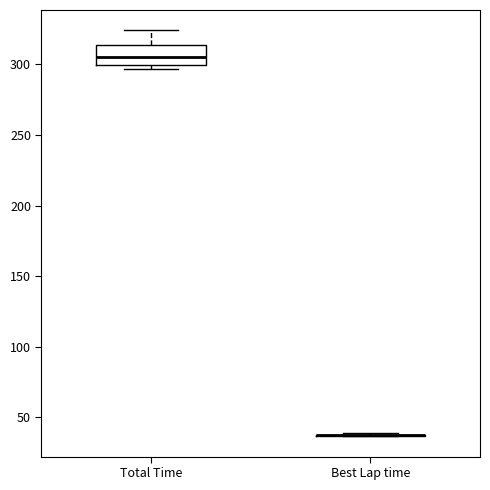

Comparing the boxes themselves (not the whiskers), which one is the tallest?

Total Time